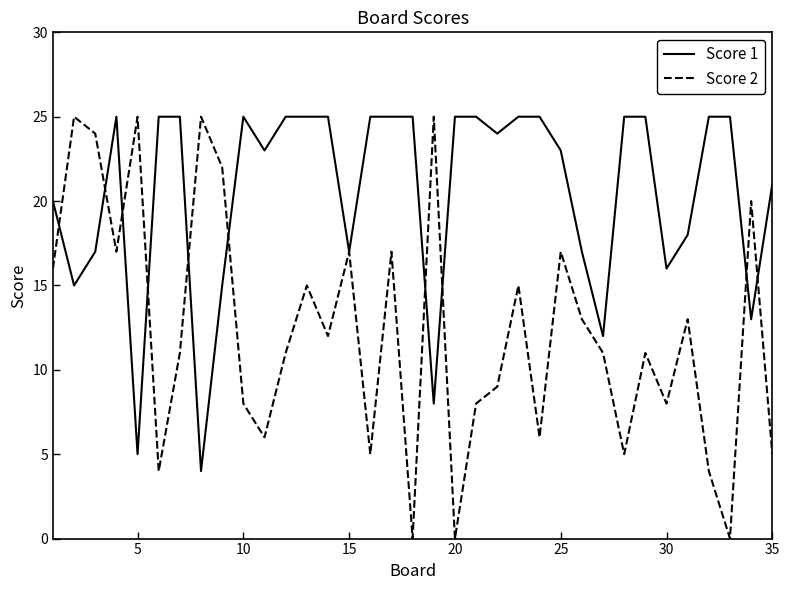

Rank the series by their average value, from highest to lowest.

Score 1, Score 2